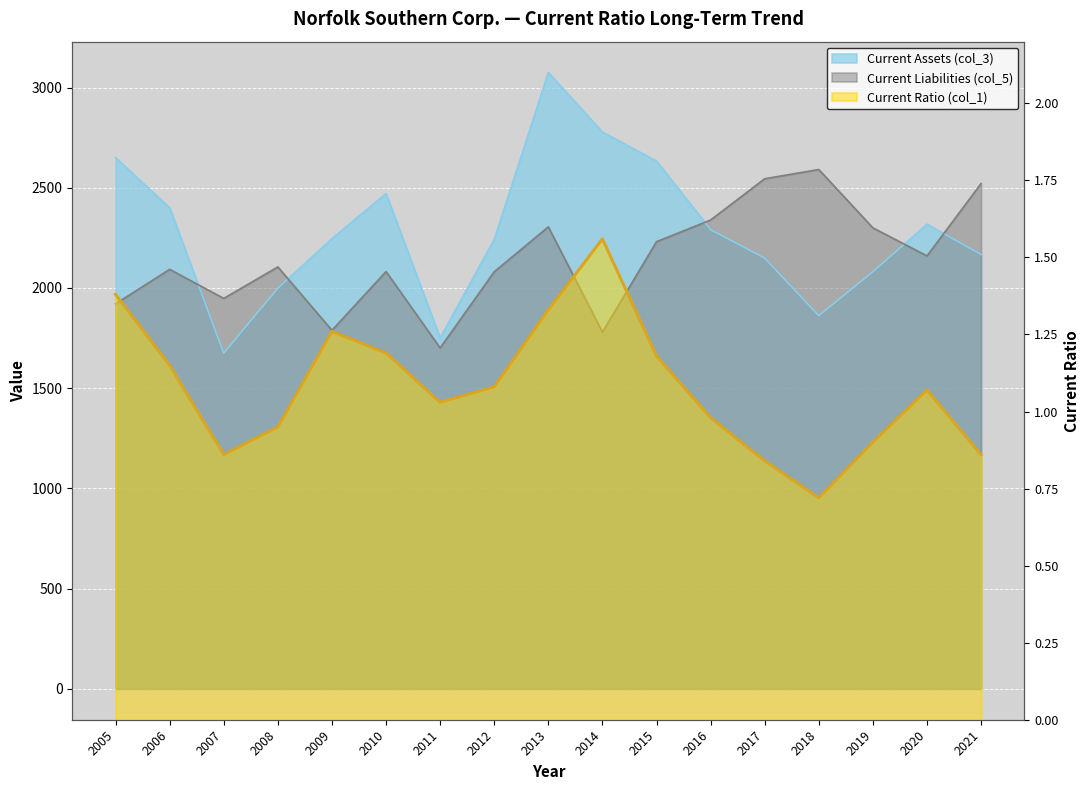

At which category is the sum across all series the highest?

2013